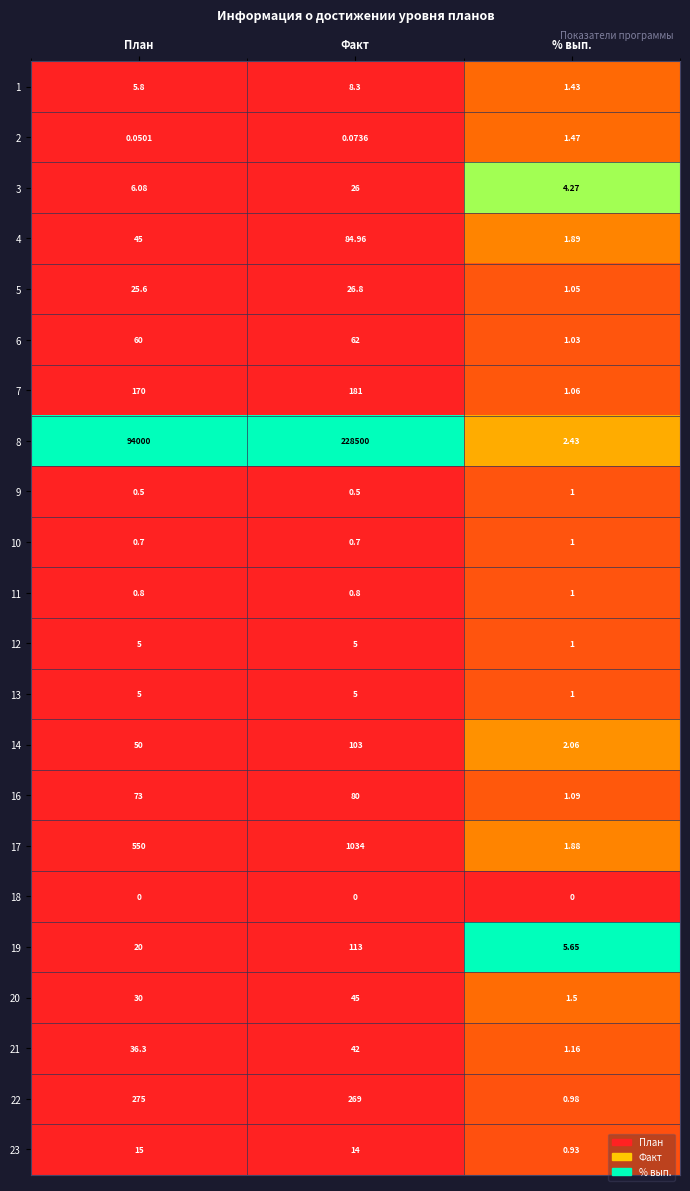

At which label does 5 first exceed 25?

План